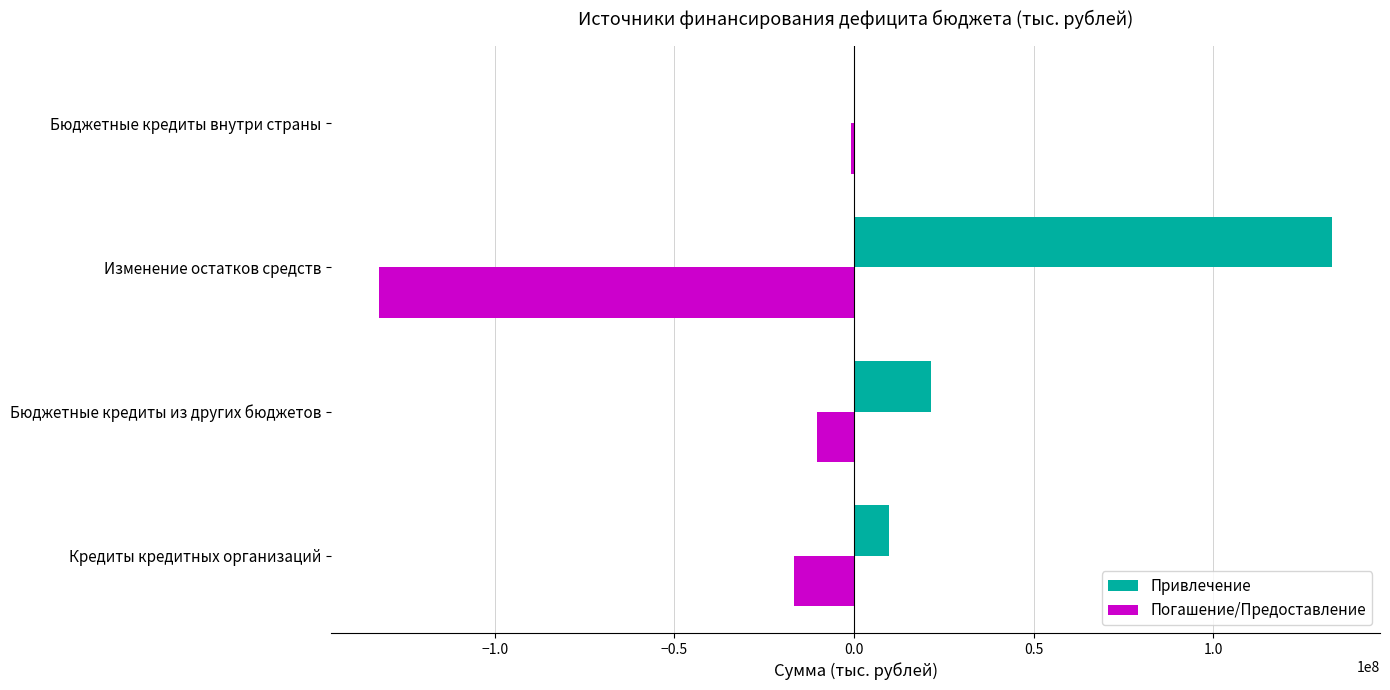

Where is Погашение/Предоставление nearest to the value -66570351?

Кредиты кредитных организаций